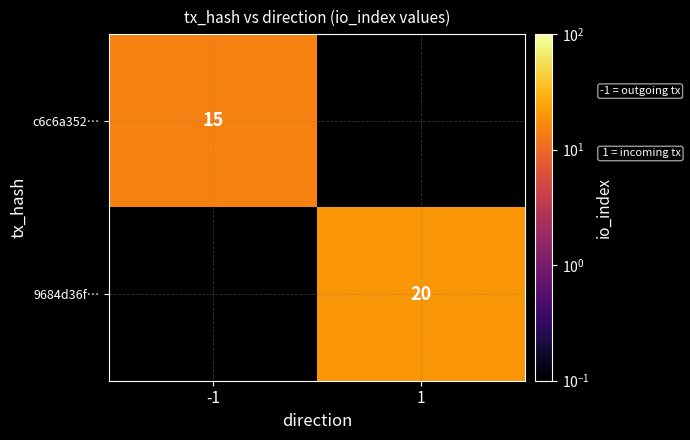

Is the value of 9684d36f… at 1 greater than the value of c6c6a352… at -1?

Yes